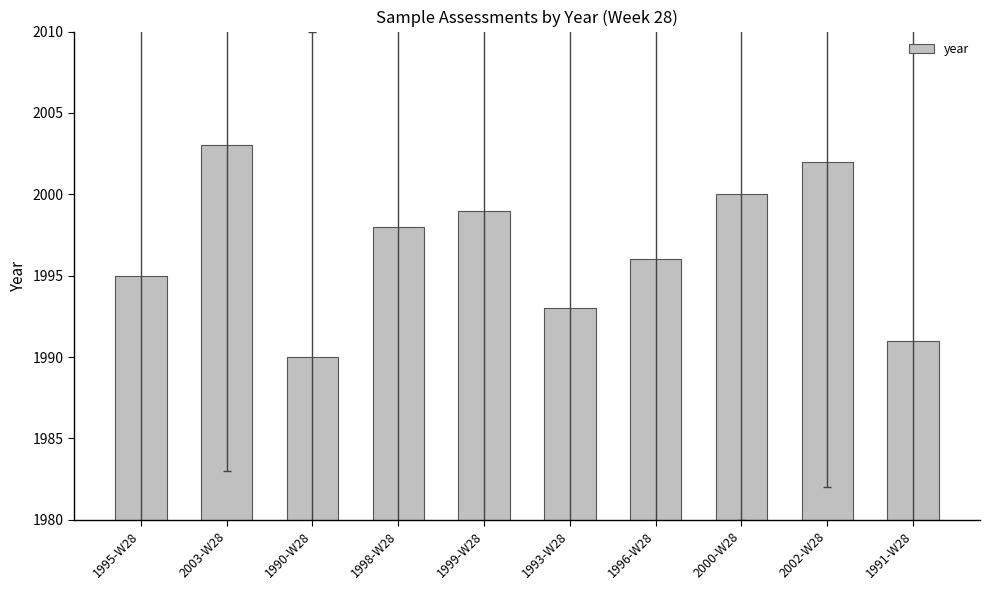

Approximately how many times larger is the value at 1993-W28 compared to 1996-W28?

1.0